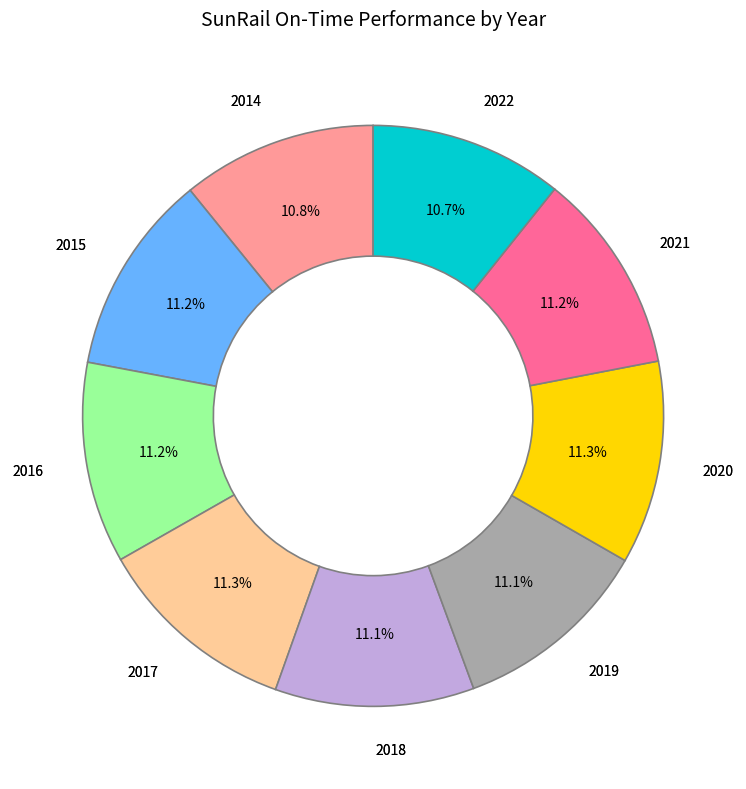

Does 2017 account for over 50% of the chart?

No